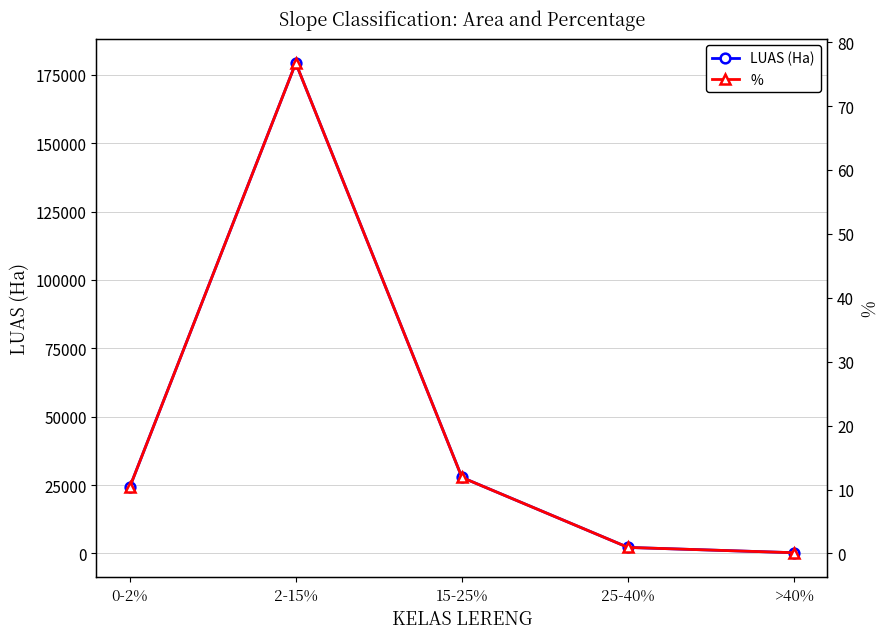

Rank the series by their maximum value, from lowest to highest.

%, LUAS (Ha)